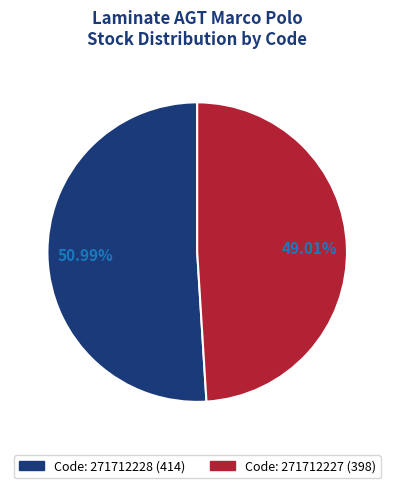

To the nearest percent, what is the average slice percentage?

50%